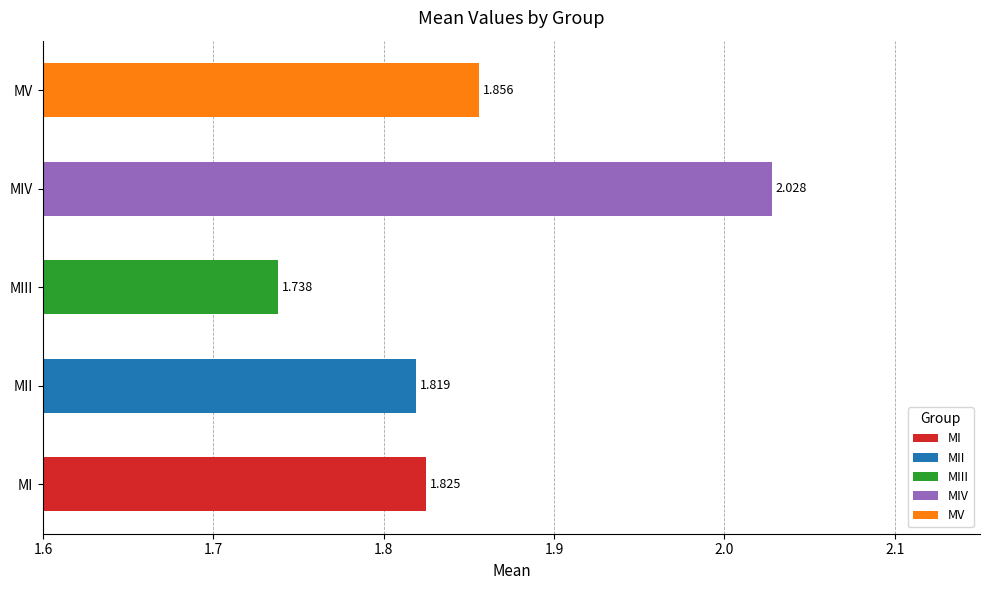

Does the chart contain any negative values?

No